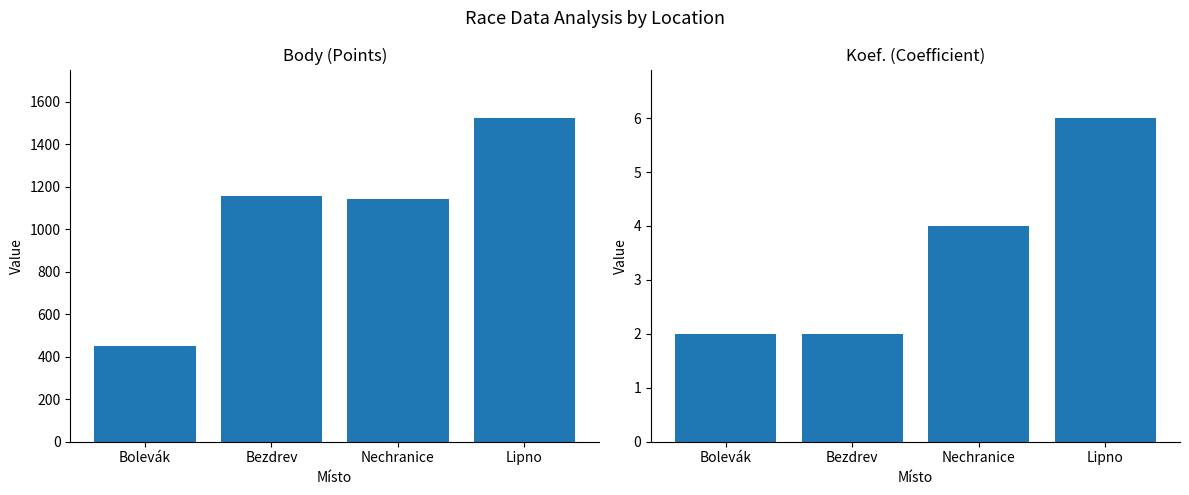

List the labels in order of Koef. value, largest first.

Lipno, Nechranice, Bolevák, Bezdrev